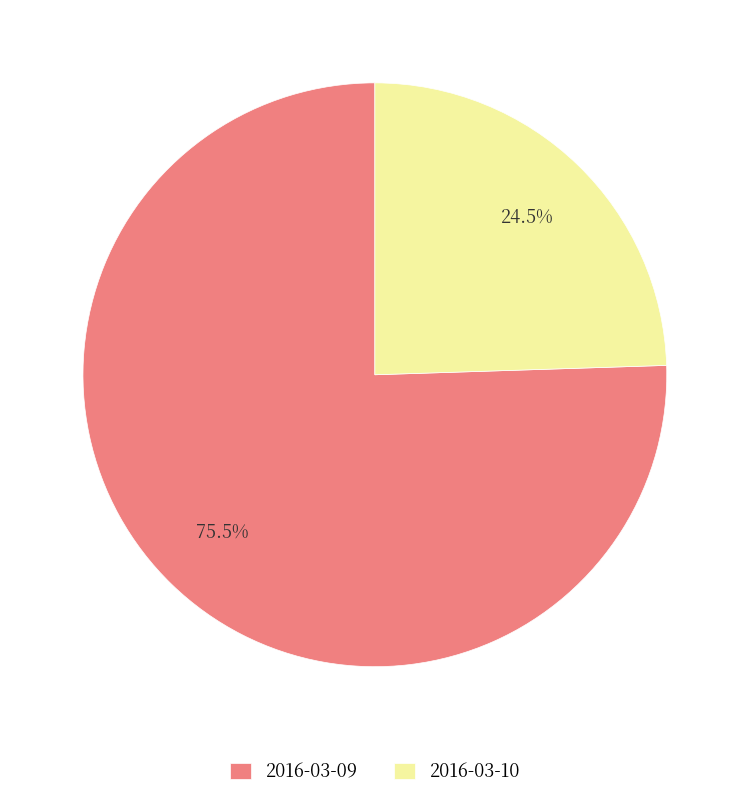

Rank the categories by value from highest to lowest.

2016-03-09, 2016-03-10